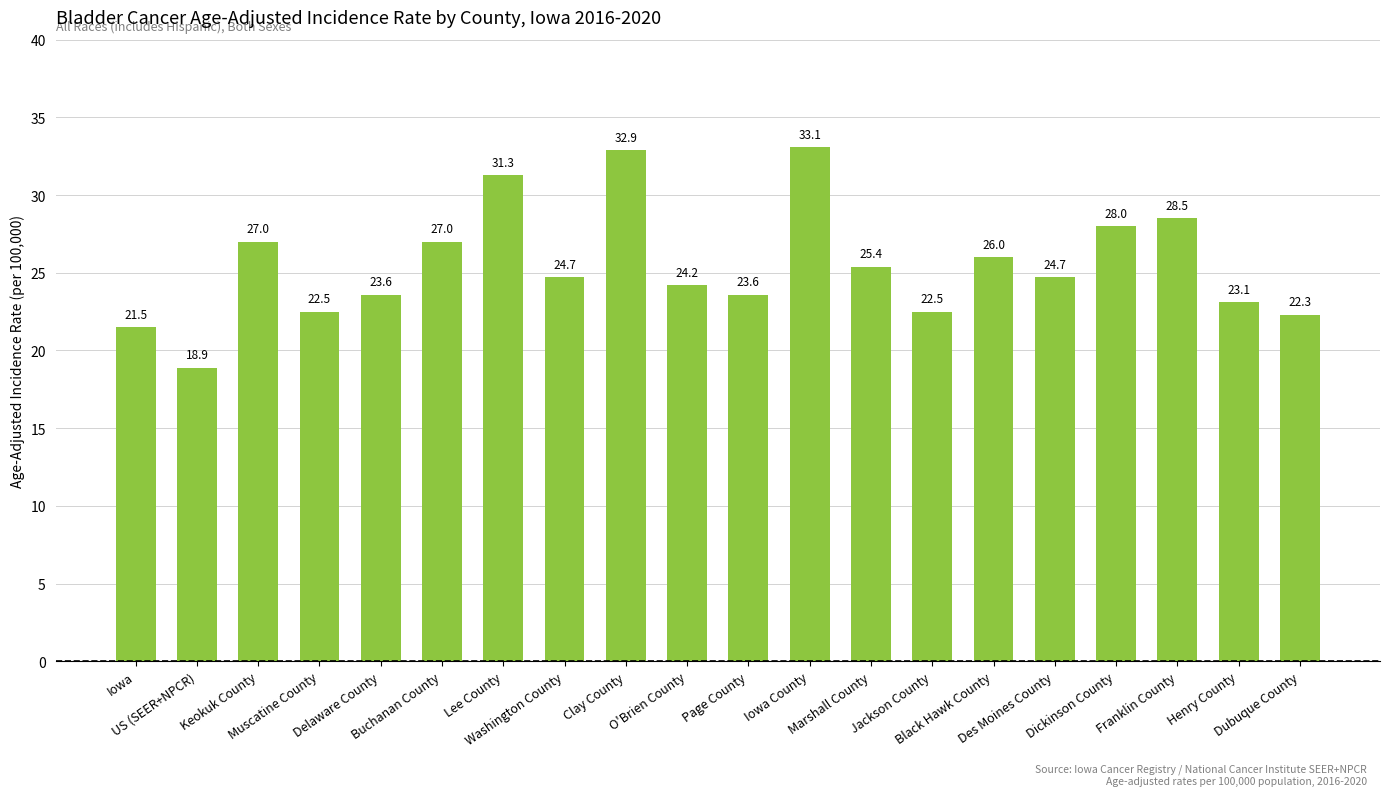

How many data points are above 24?

12